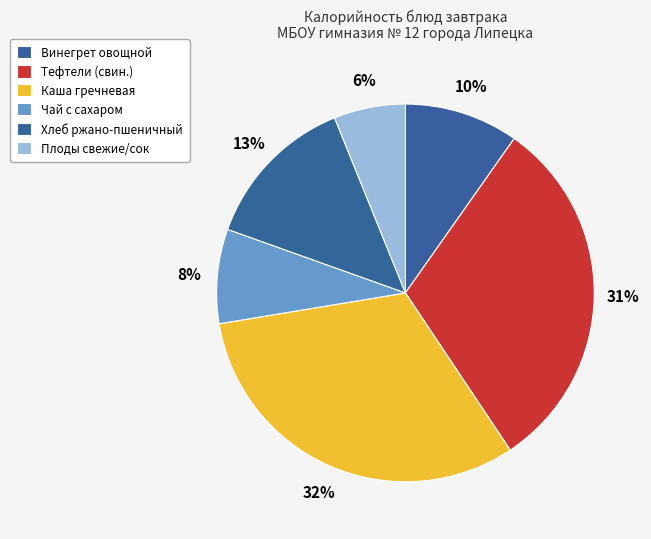

How many segments does this pie chart have?

6